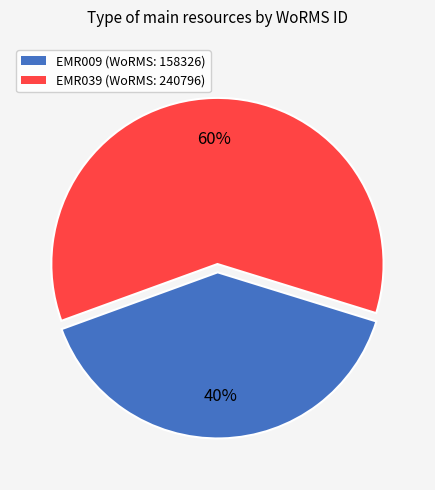

How many slices are in this pie chart?

2